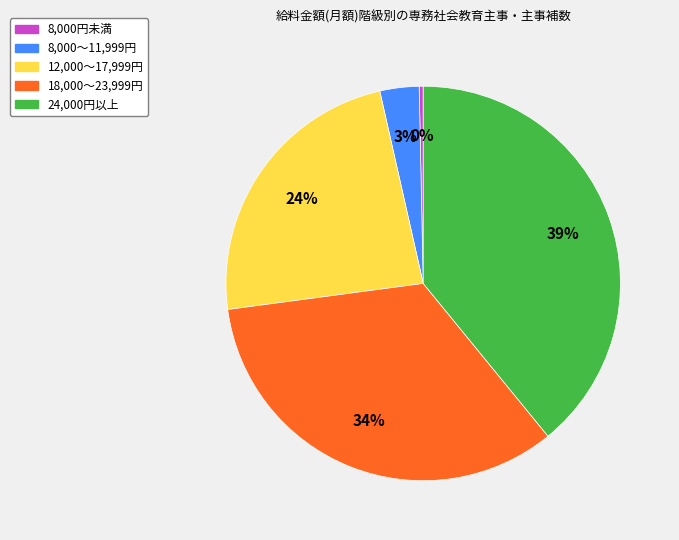

Is it true that 12,000～17,999円 is 24% of the pie?

True